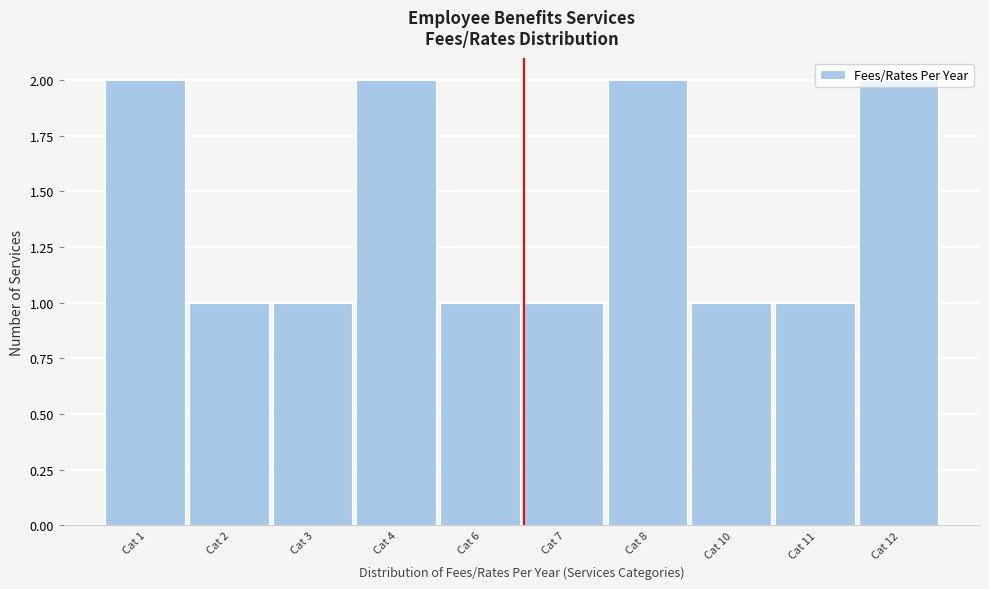

What is the value of the 3rd bar from the left?

1